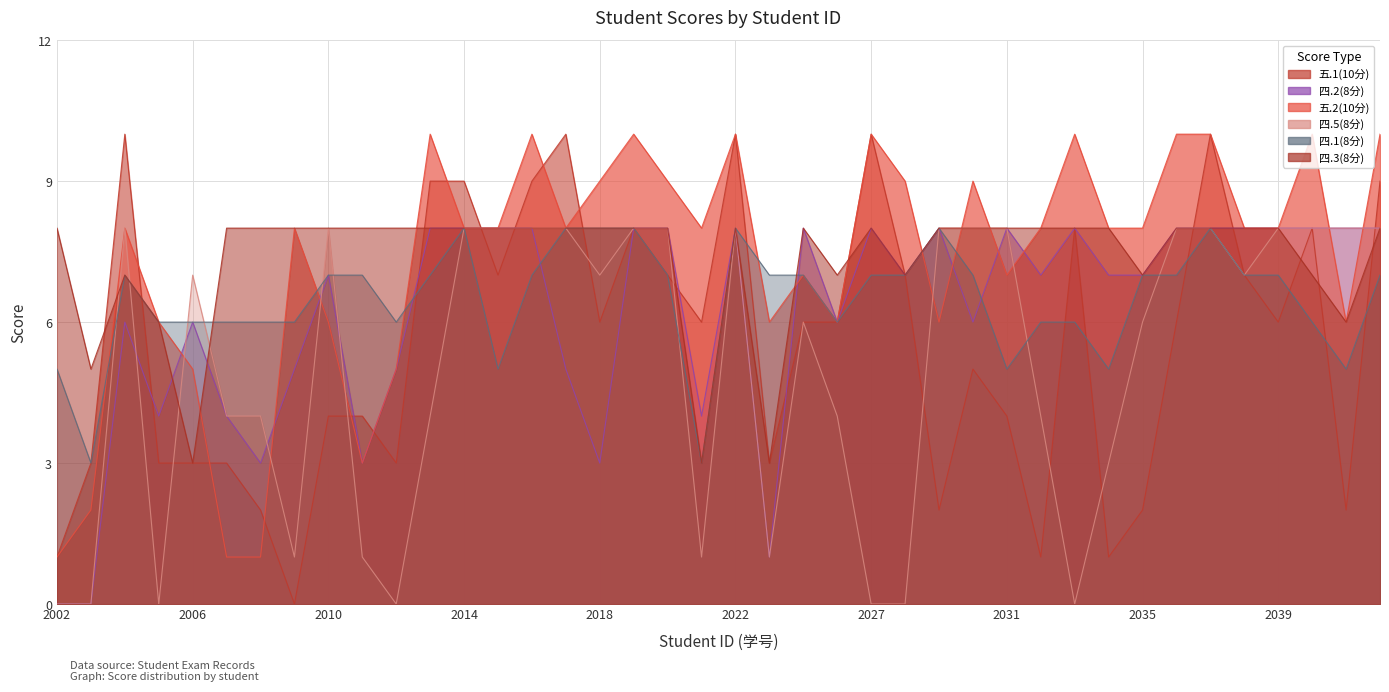

What is the value of the 四.3(8分) point at the 4th from the left?

6